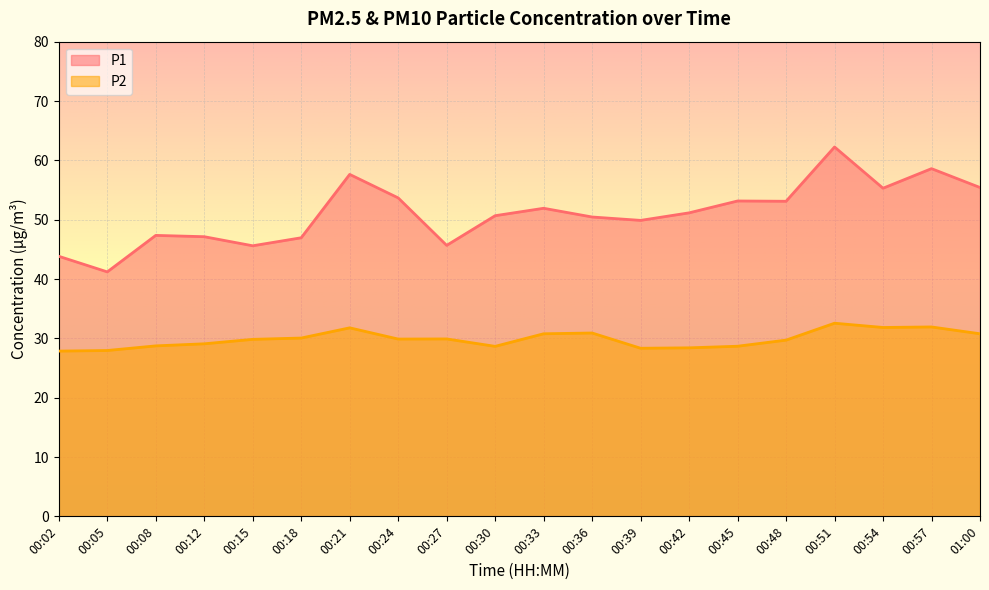

True or false: P2 and P1 cross at least once.

False